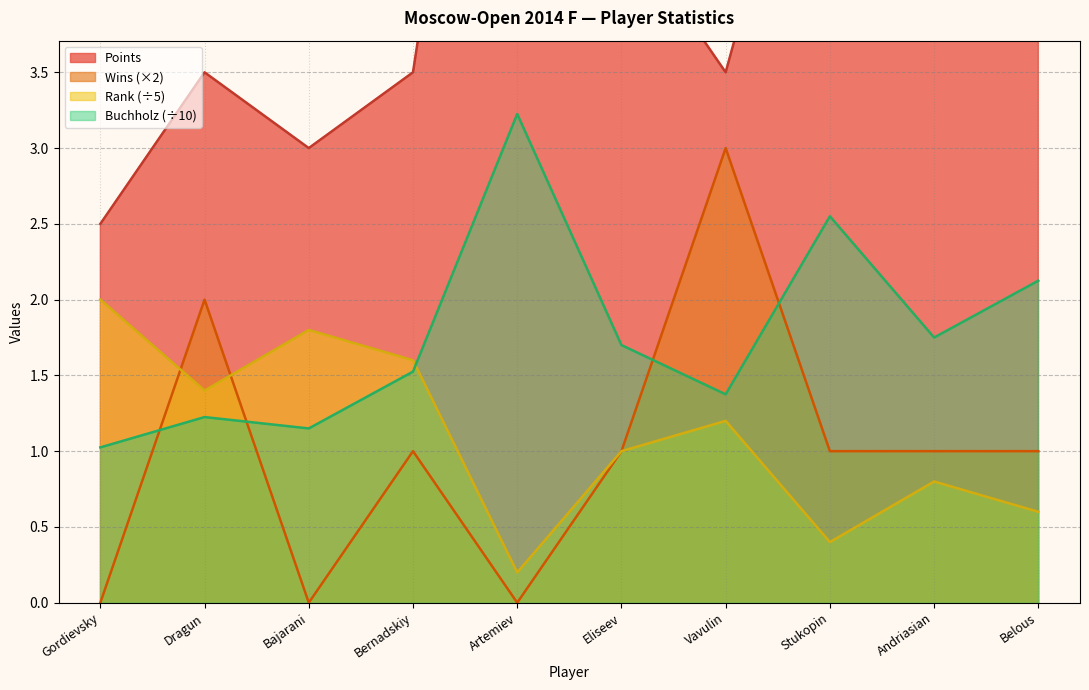

How many interior local valleys does the Wins series have?

2